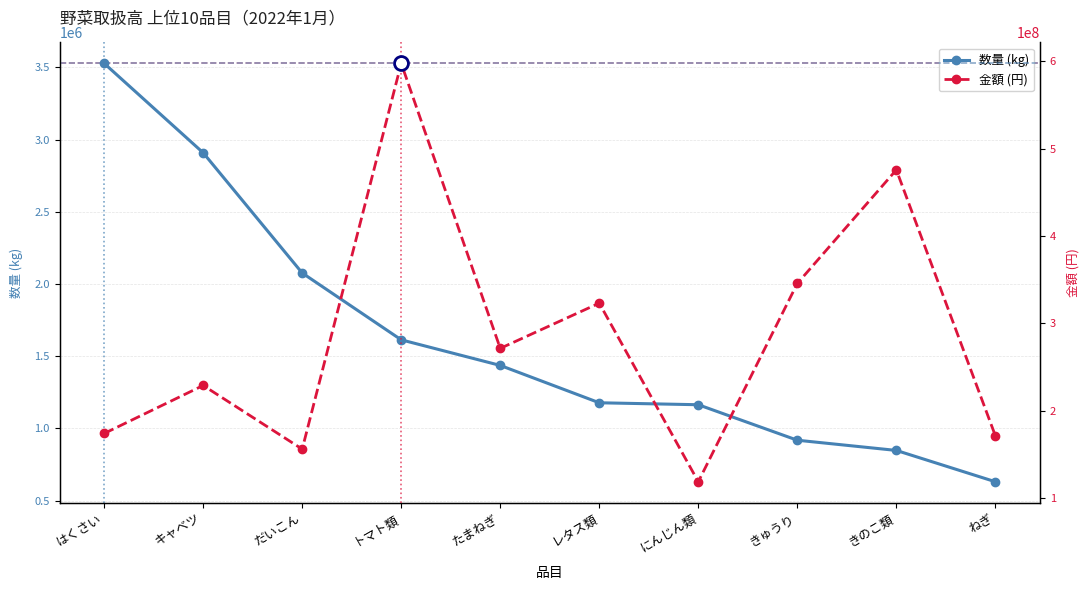

Which series has the largest range (max minus min)?

金額 (円)